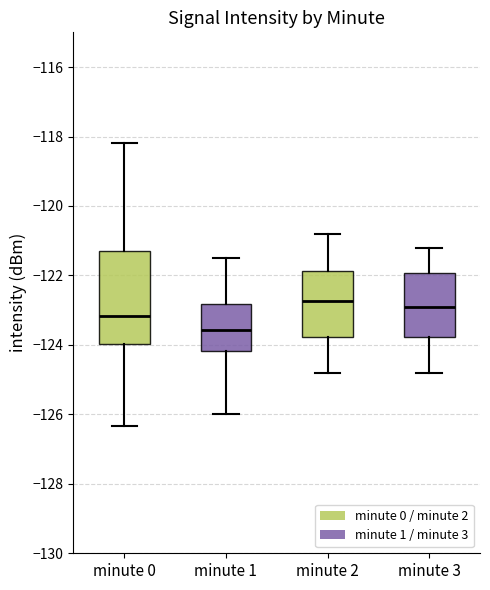

Reading left to right, transcribe this box plot: for each box, give where its median line is, the range the box spans, and where its two whiskers end, as read against the y-axis. The values are not printed on the chart, so give them approximately, as read against the axis.

minute 0: median -123.2, box -124.0 to -121.2, whiskers -126.4 to -118.2
minute 1: median -123.6, box -124.2 to -122.8, whiskers -126.0 to -121.4
minute 2: median -122.8, box -123.8 to -121.8, whiskers -124.8 to -120.8
minute 3: median -122.8, box -123.8 to -122.0, whiskers -124.8 to -121.2